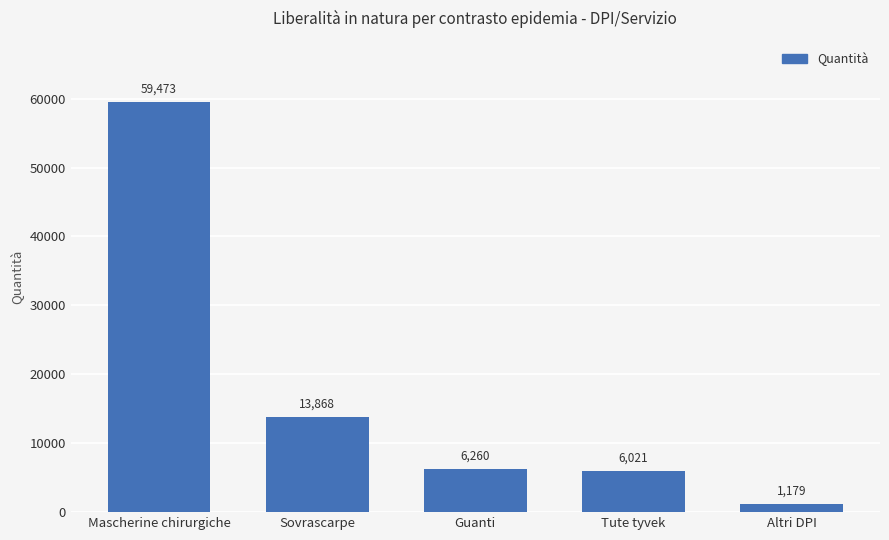

The chart shows a value of 59473 at Mascherine chirurgiche. True or false?

True